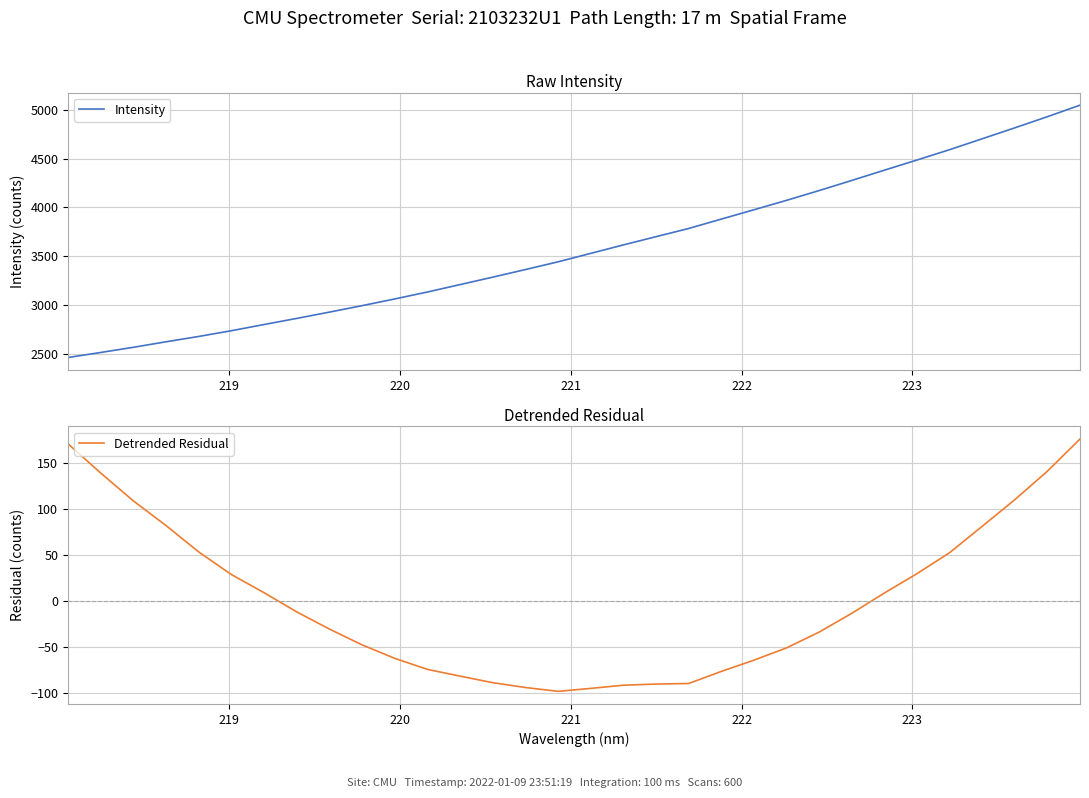

Rank the series by their average value, from lowest to highest.

Detrended Residual, Intensity